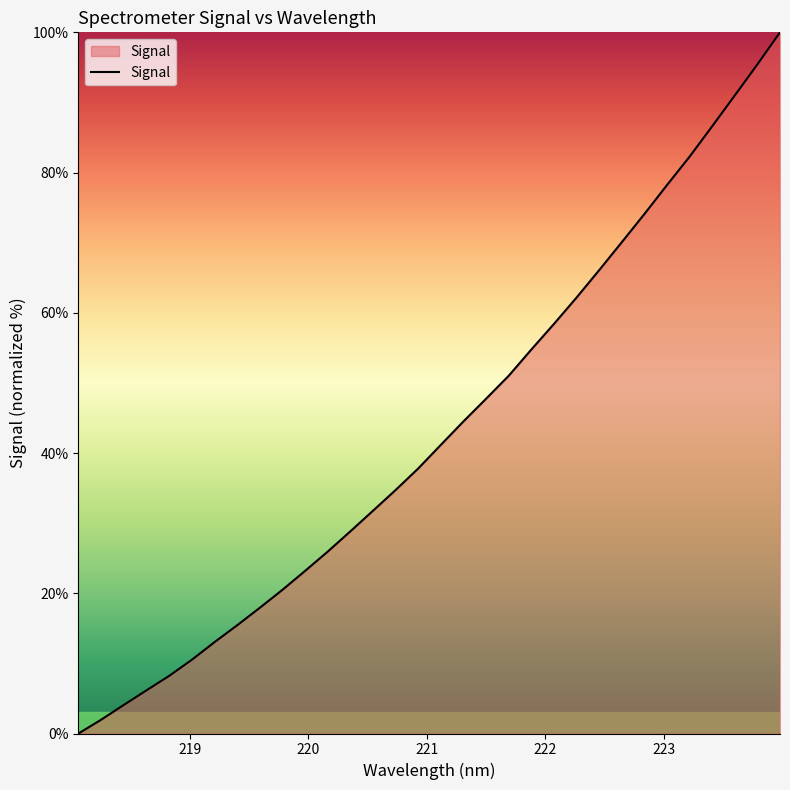

What is the difference between the maximum and minimum values?

100.0